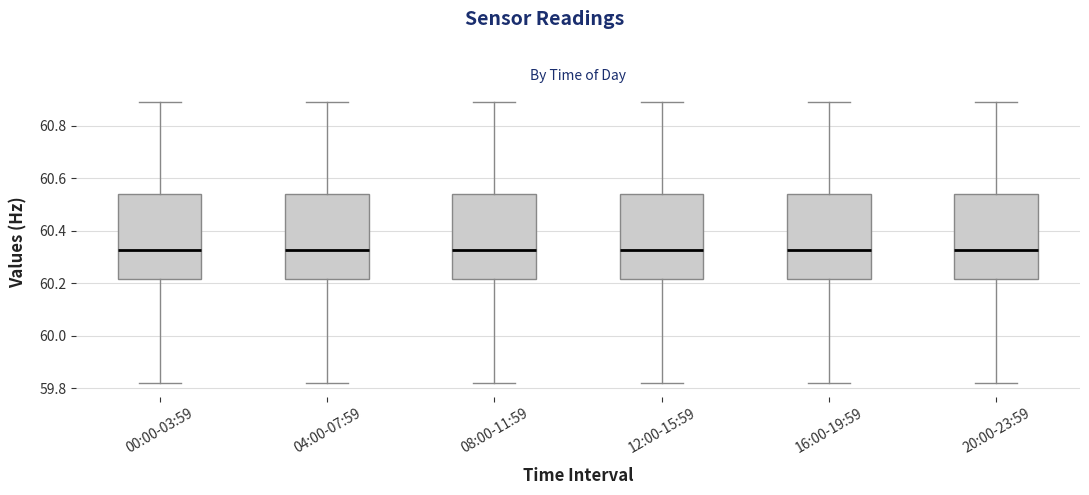

Where does the lower whisker of the box for 04:00-07:59 end on the y-axis? The values are not printed on the chart, so give them approximately, as read against the axis.

59.82